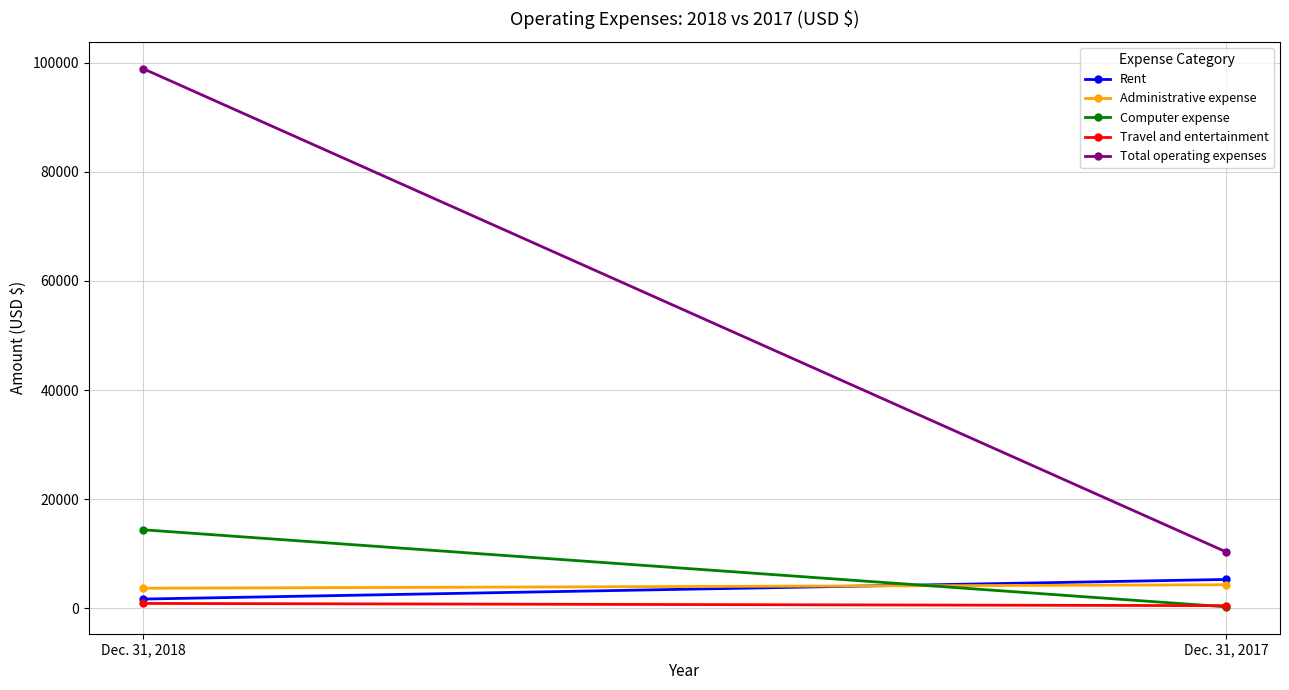

Where is Administrative expense nearest to the value 3993?

Dec. 31, 2018